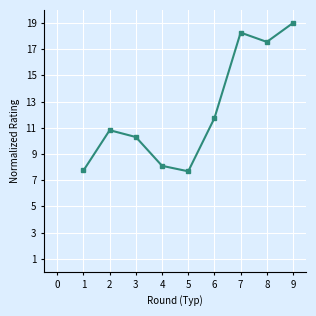

How many data points are less than 10?

3